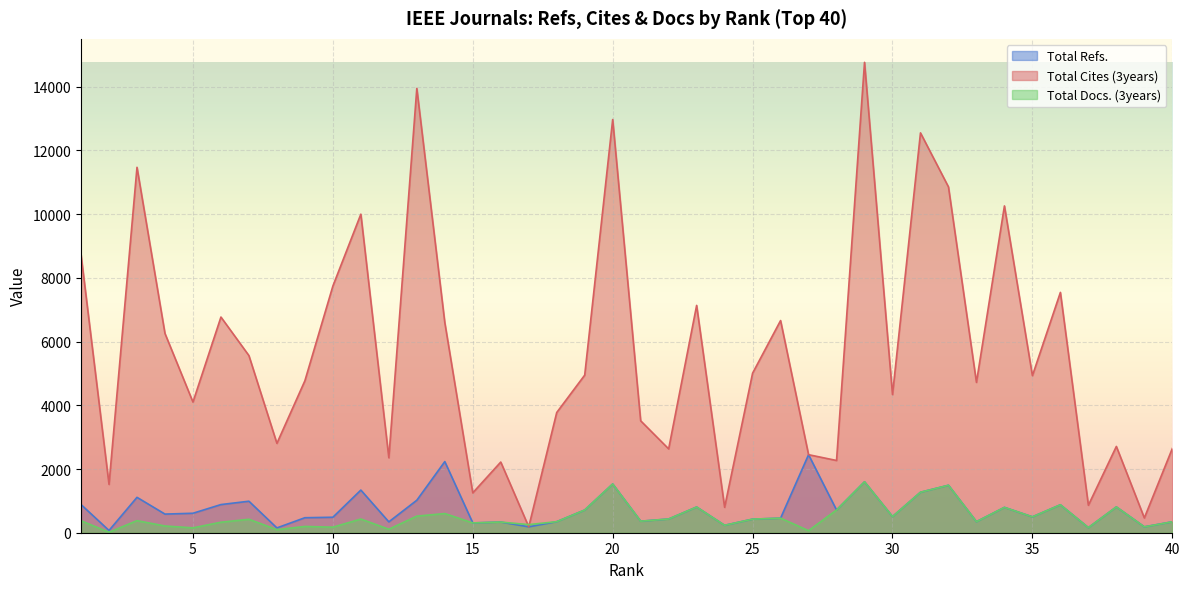

What is the sum of all Total Refs. values?

29358